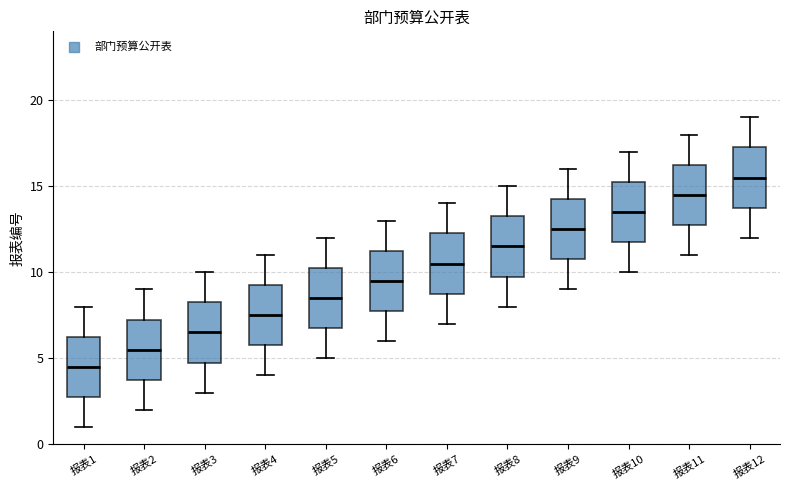

Reading left to right, transcribe this box plot: for each box, give where its median line is, the range the box spans, and where its two whiskers end, as read against the y-axis. The values are not printed on the chart, so give them approximately, as read against the axis.

报表1: median 4.5, box 3.0 to 6.5, whiskers 1.0 to 8.0
报表2: median 5.5, box 4.0 to 7.5, whiskers 2.0 to 9.0
报表3: median 6.5, box 5.0 to 8.5, whiskers 3.0 to 10.0
报表4: median 7.5, box 6.0 to 9.5, whiskers 4.0 to 11.0
报表5: median 8.5, box 7.0 to 10.5, whiskers 5.0 to 12.0
报表6: median 9.5, box 8.0 to 11.5, whiskers 6.0 to 13.0
报表7: median 10.5, box 9.0 to 12.5, whiskers 7.0 to 14.0
报表8: median 11.5, box 10.0 to 13.5, whiskers 8.0 to 15.0
报表9: median 12.5, box 11.0 to 14.5, whiskers 9.0 to 16.0
报表10: median 13.5, box 12.0 to 15.5, whiskers 10.0 to 17.0
报表11: median 14.5, box 13.0 to 16.5, whiskers 11.0 to 18.0
报表12: median 15.5, box 14.0 to 17.5, whiskers 12.0 to 19.0